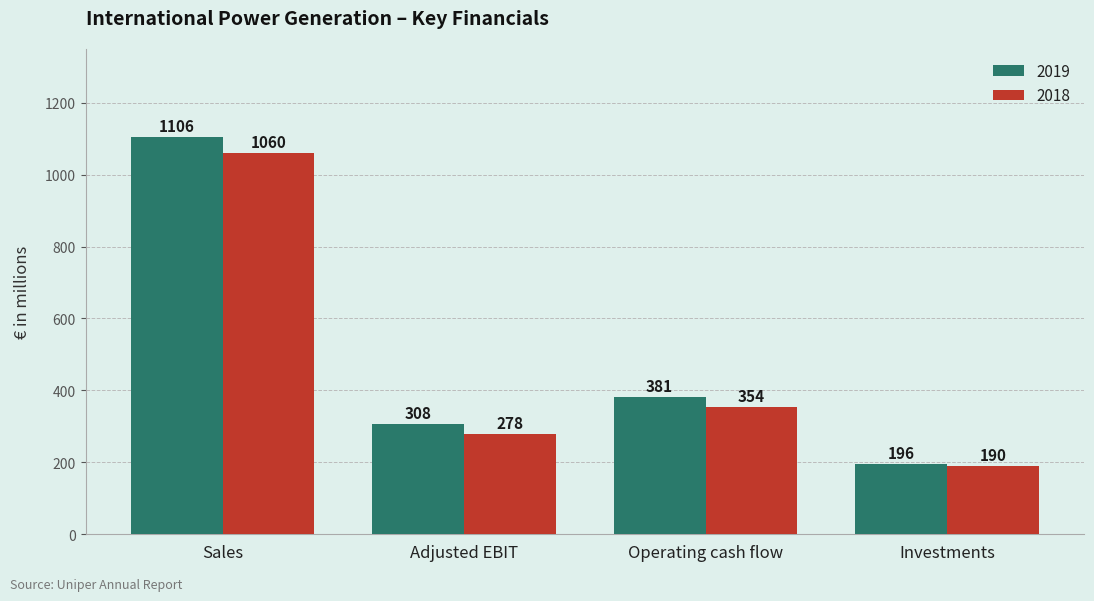

What are all the series names shown in the legend?

2019, 2018